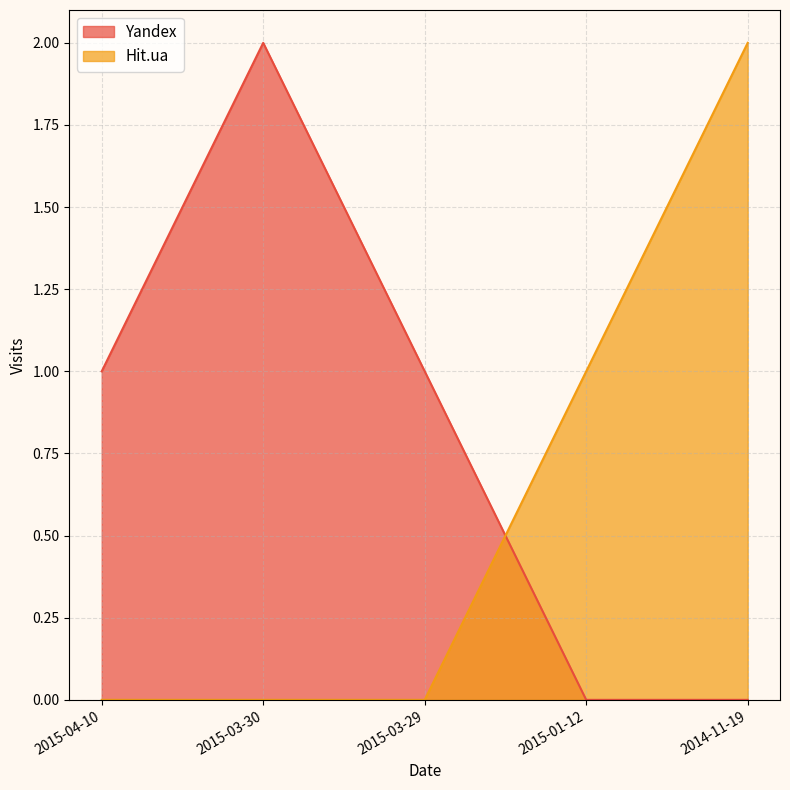

What is the difference between the highest and lowest values at 2015-03-29?

1